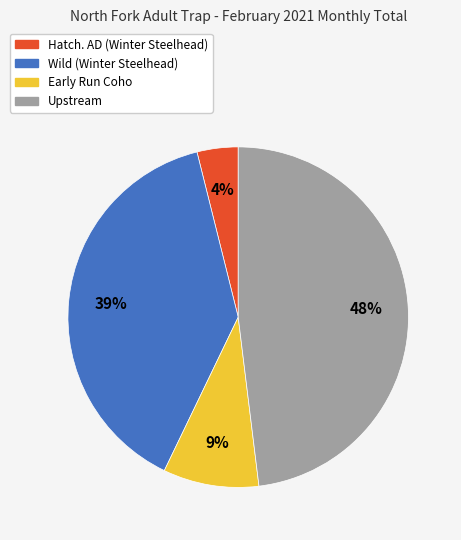

Is Upstream the majority of the pie?

No